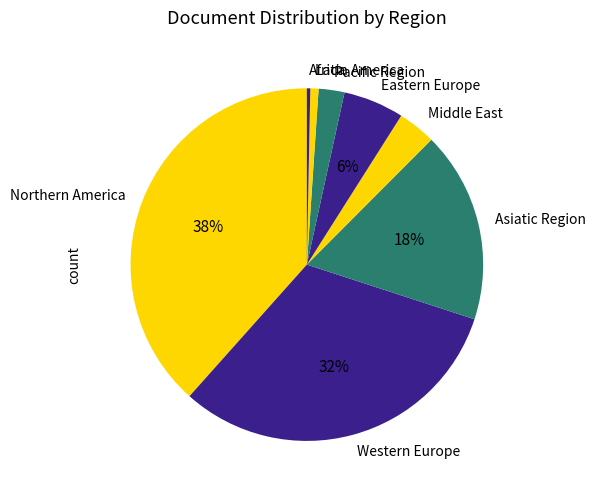

To the nearest percent, what is the average slice percentage?

12%